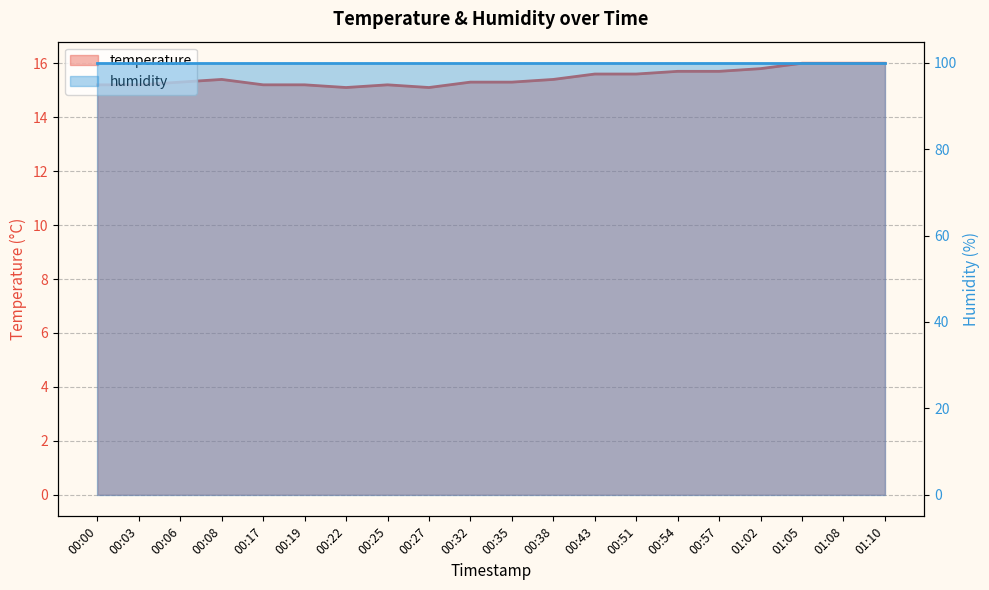

What is the label of the 4th point from the right?

01:02